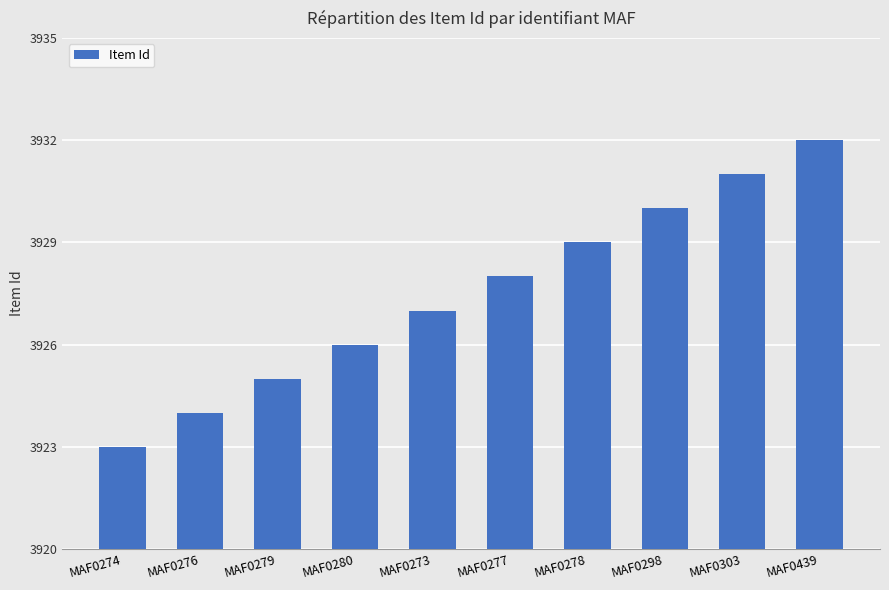

Approximately how many times larger is the value at MAF0279 compared to MAF0278?

1.0